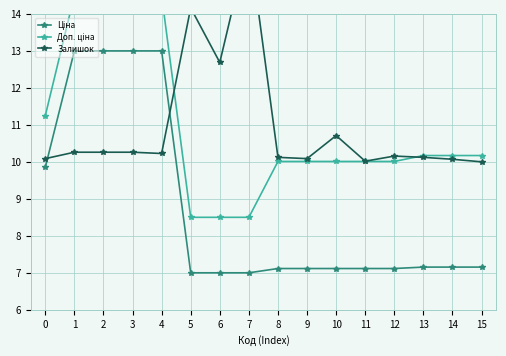

Is the value of Залишок at 10 greater than the value of Ціна at 9?

Yes